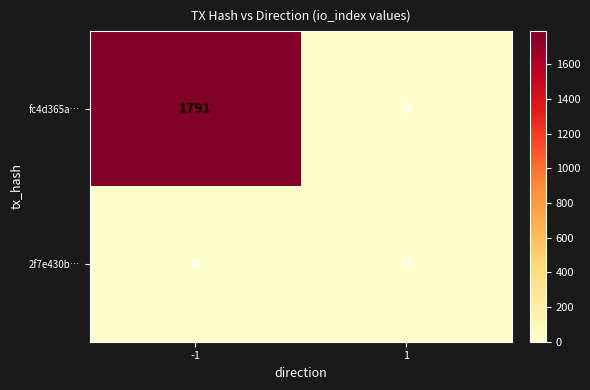

The value of fc4d365a… at -1 is 1791. True or false?

True